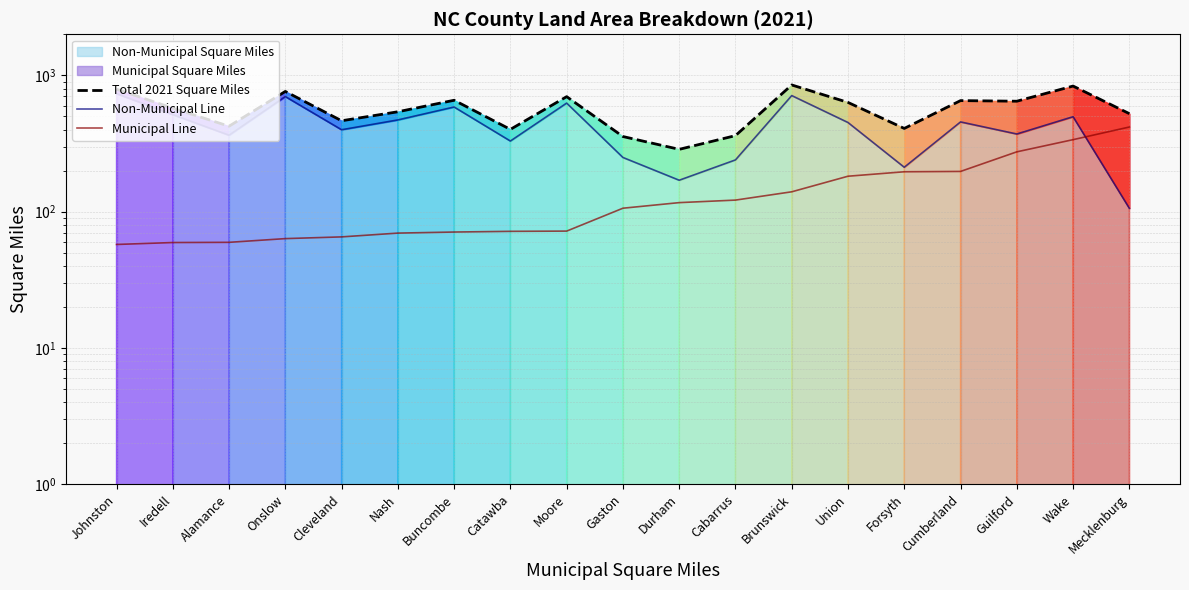

True or false: Municipal Line has more than 1 interior local peaks.

False